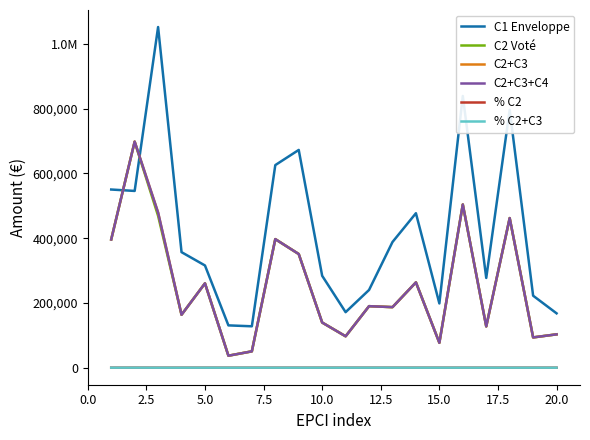

True or false: % C2 and C2+C3+C4 cross at least once.

False